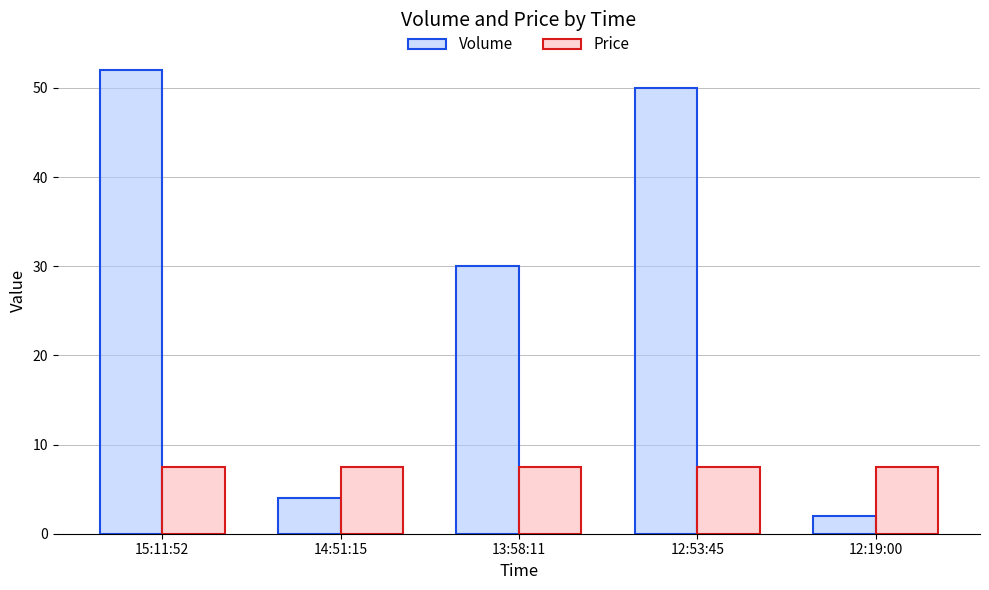

What is the spread (max minus min) of values at 13:58:11?

22.5